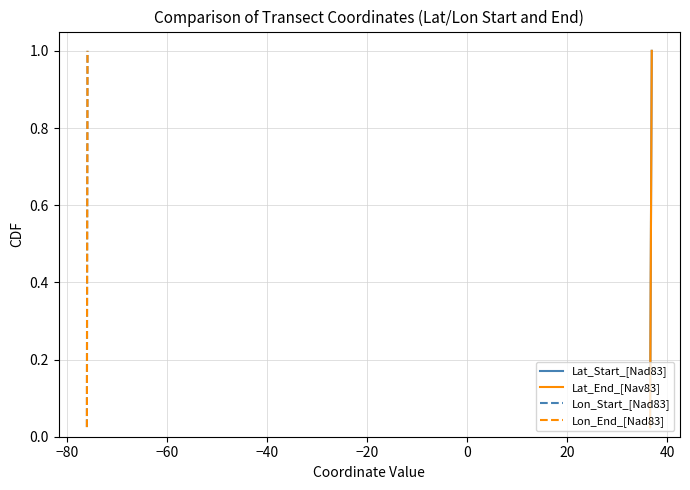

What is the label of the 8th point from the left?

40